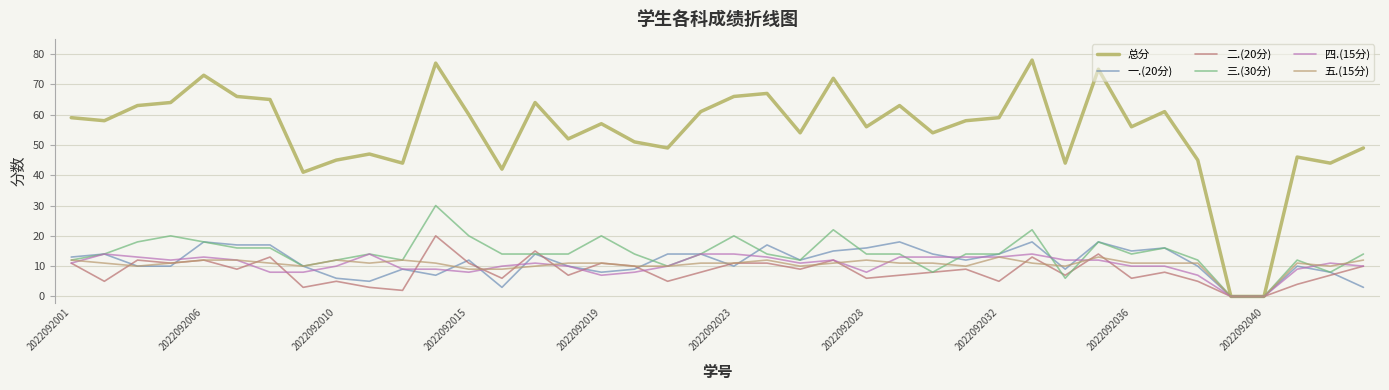

How many values in the 总分 series are below 58?

20